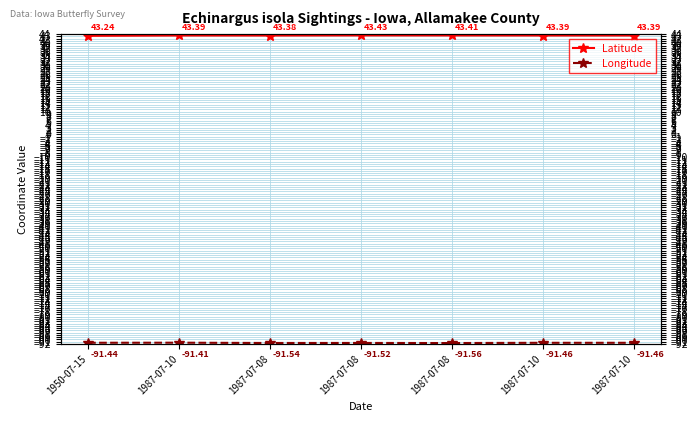

True or false: Latitude has a value of 15.1 at 1987-07-10.

False